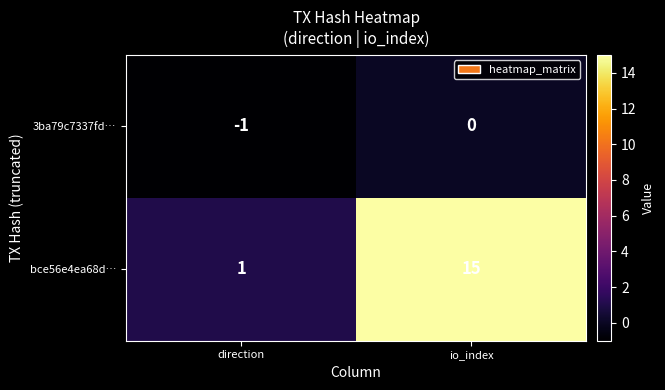

At direction, list the series in order from smallest to largest.

3ba79c7337fd…, bce56e4ea68d…